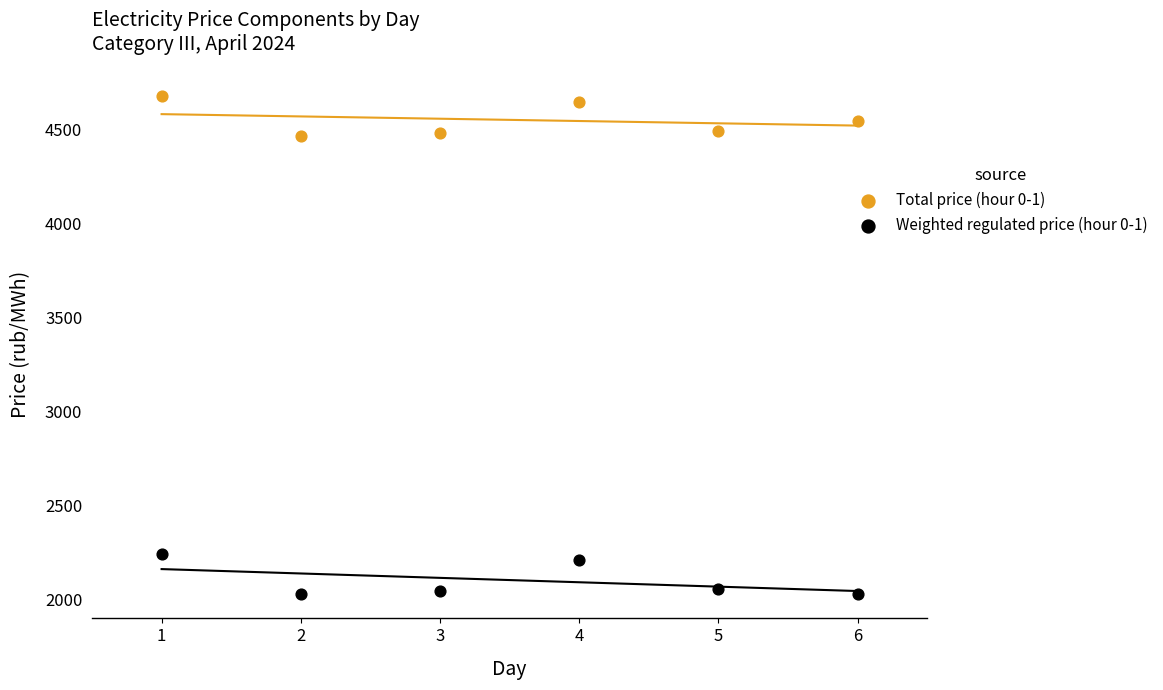

Across all data points, what is the average X value?

3.5